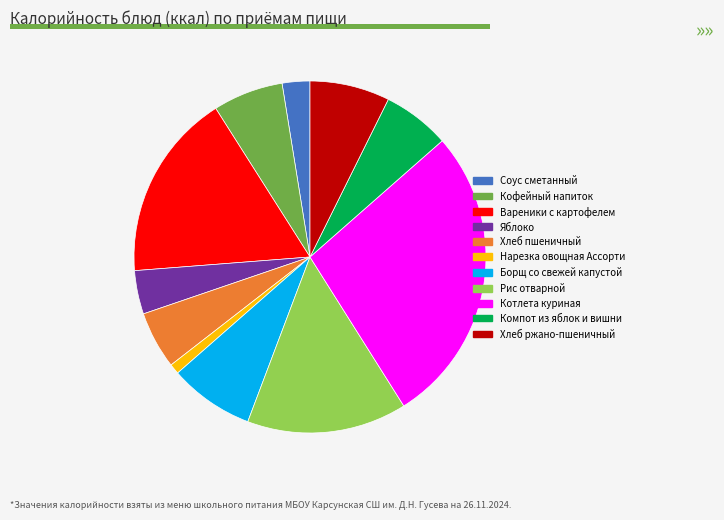

Is it true that Хлеб пшеничный is 1% of the pie?

False